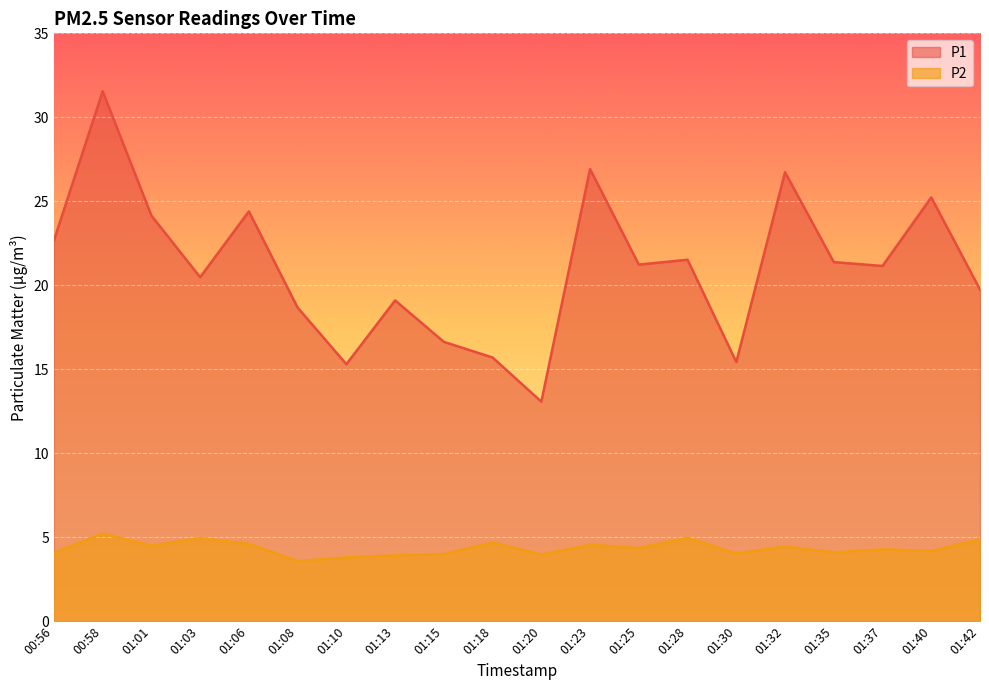

Which category has the highest value in the P1 series?

00:58